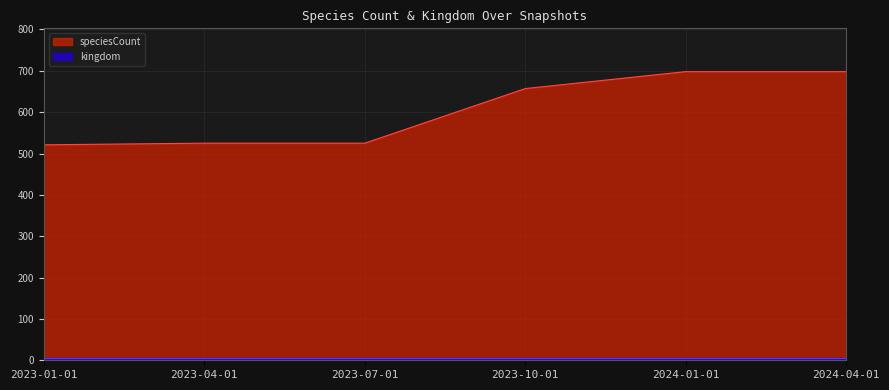

What is the smallest value displayed?

6